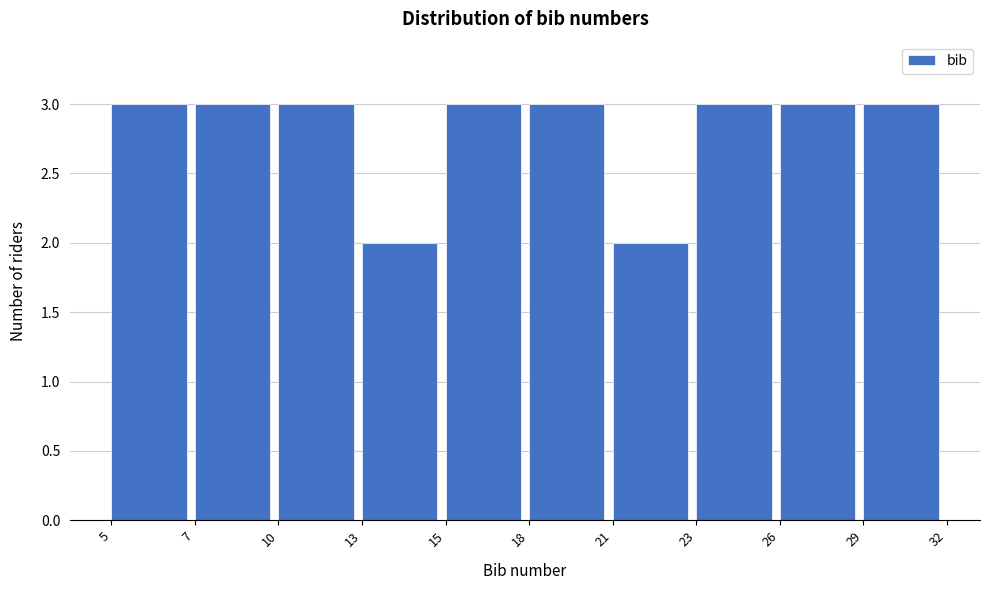

Reading left to right, transcribe all the data shown in this chart.

5=3	7=3	10=3	13=2	15=3	18=3	21=2	23=3	26=3	29=3